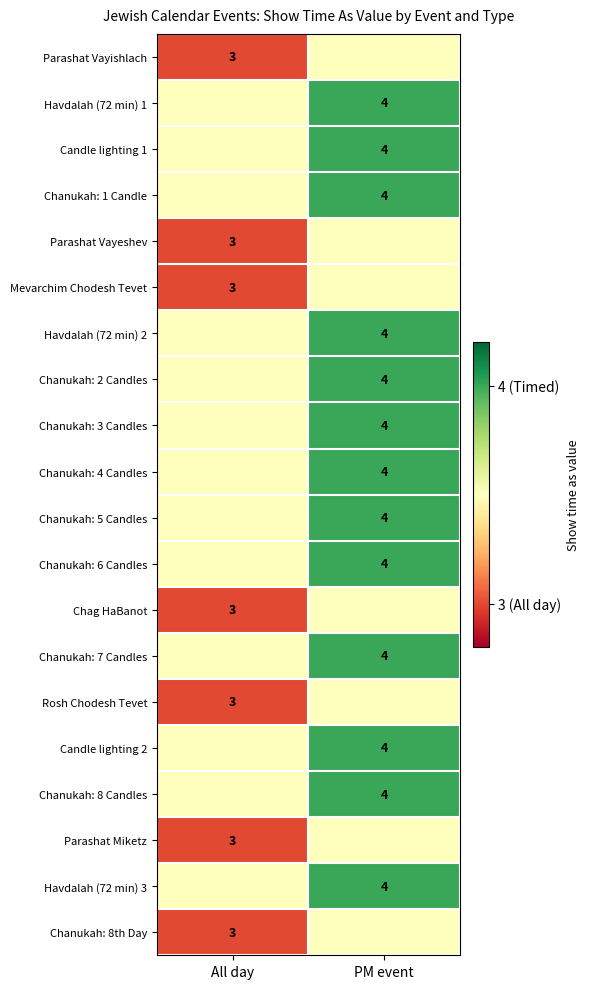

The Chanukah: 8 Candles series shows 1.0 at PM event. True or false?

False